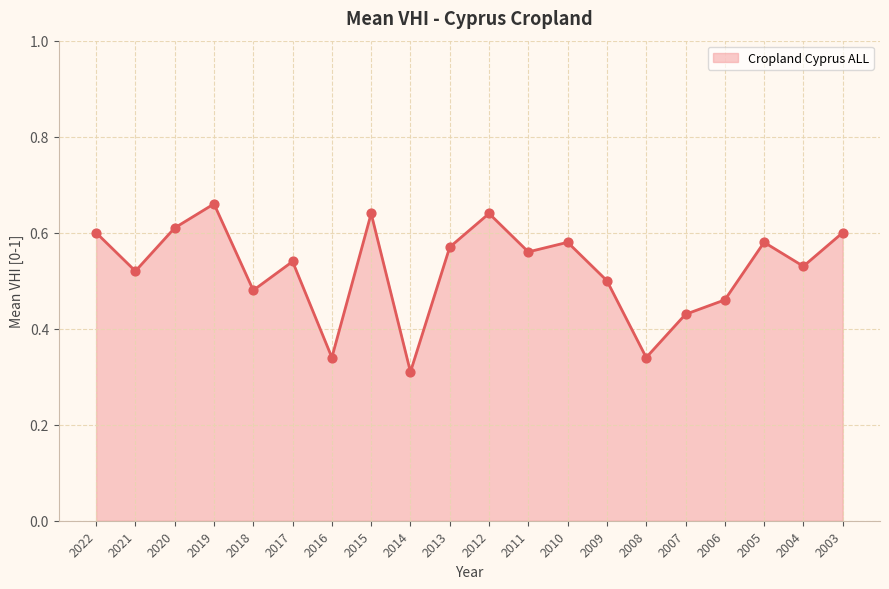

Which series has the largest total across all categories?

Cropland Cyprus ALL (line)